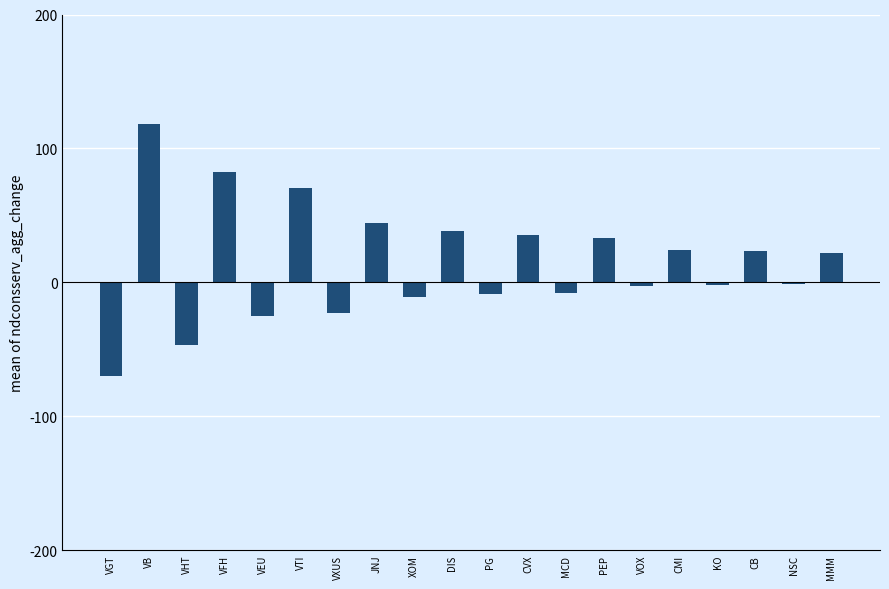

What is the label of the 8th bar from the left?

JNJ